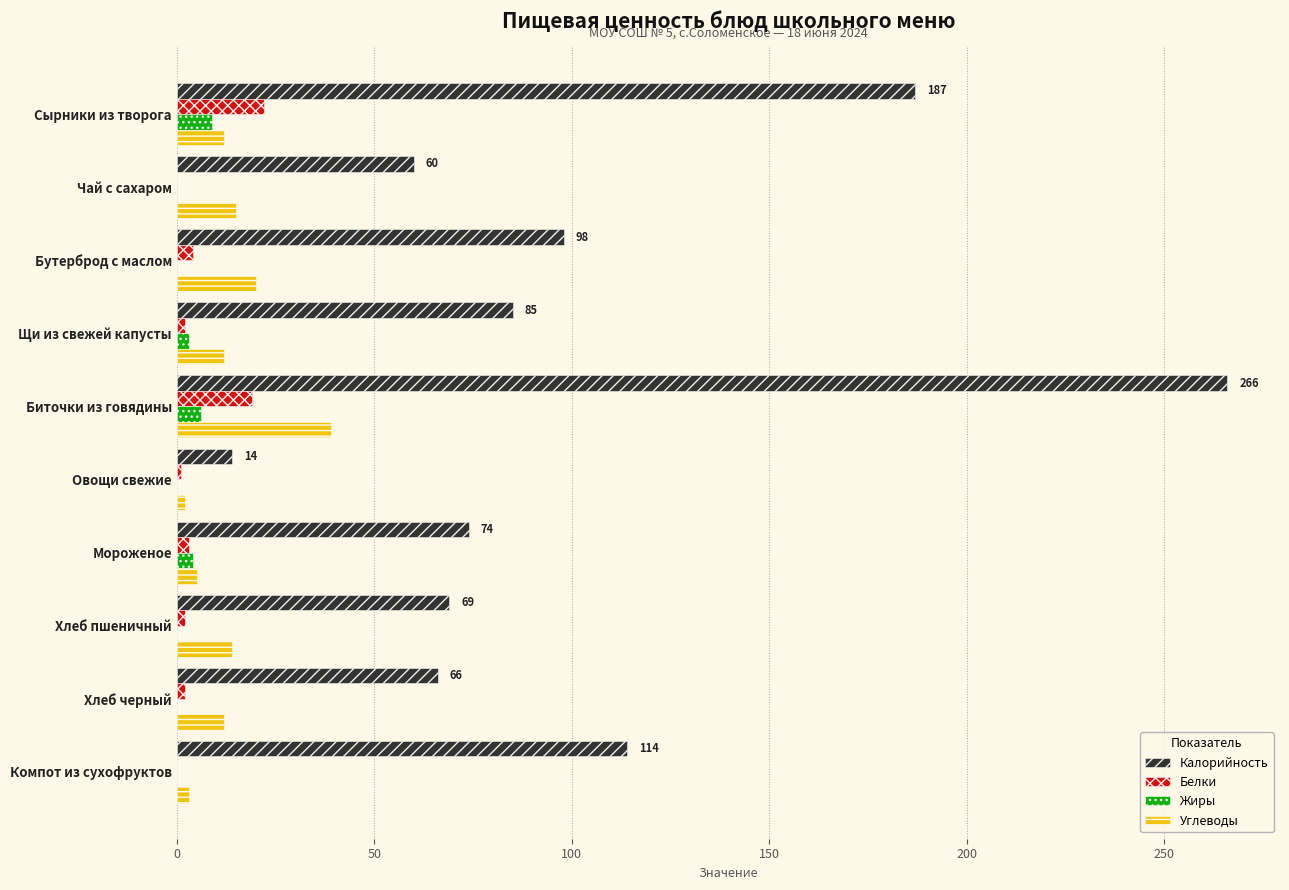

Between Бутерброд с маслом and Хлеб черный, which series saw the biggest shift?

Калорийность